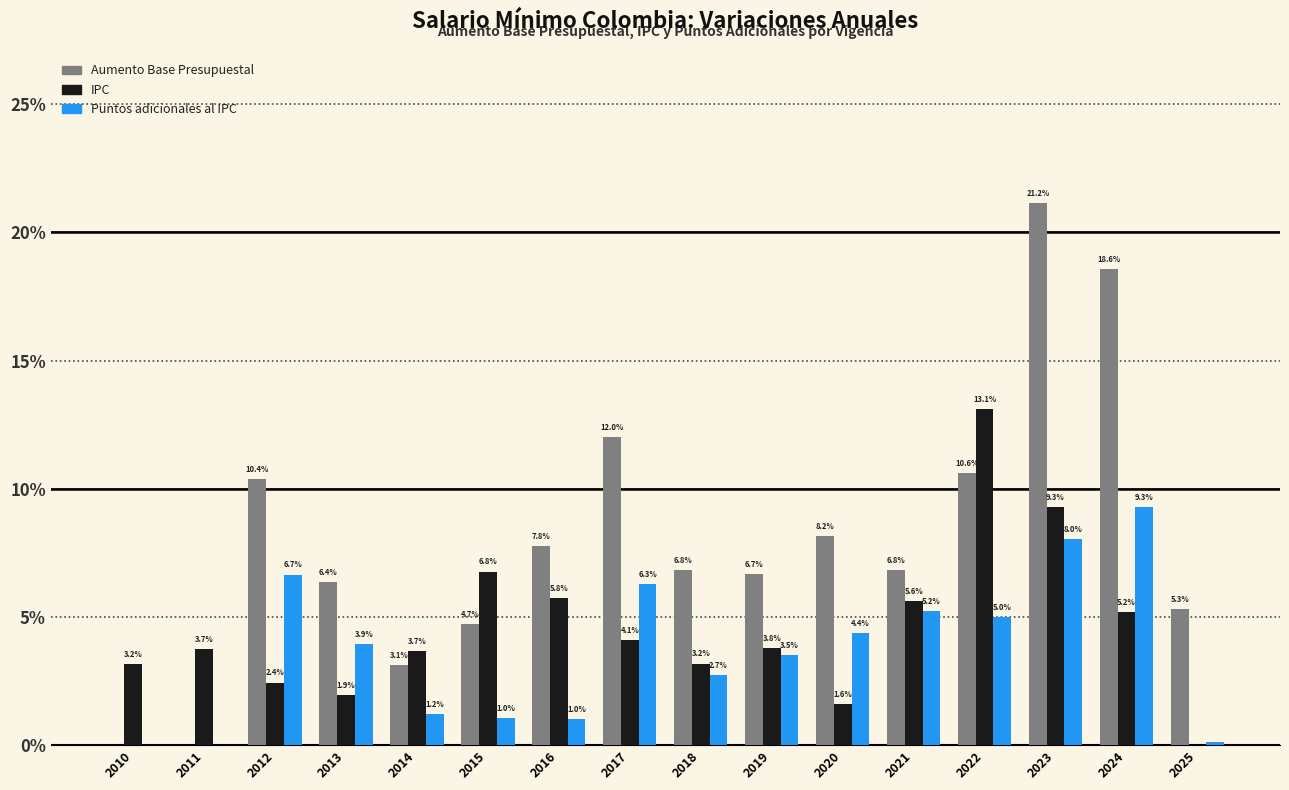

How many bars are there in total?

48